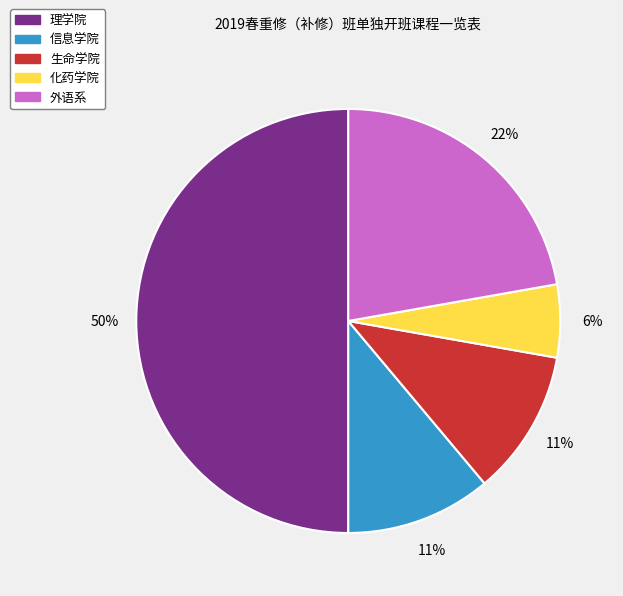

Does 生命学院 represent more than half of the total?

No